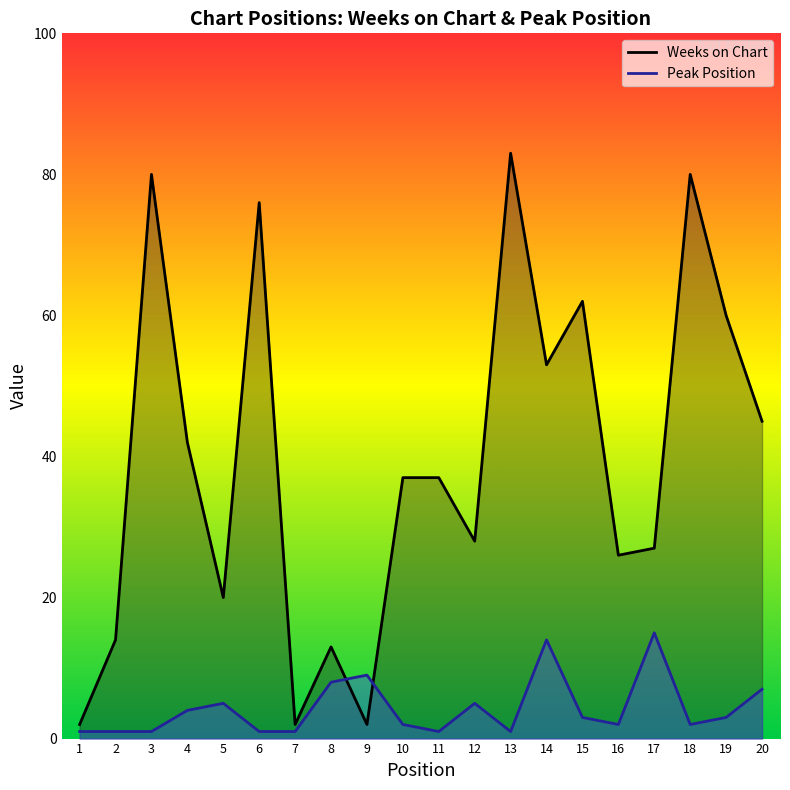

What is the average value of the Weeks on Chart series?

39